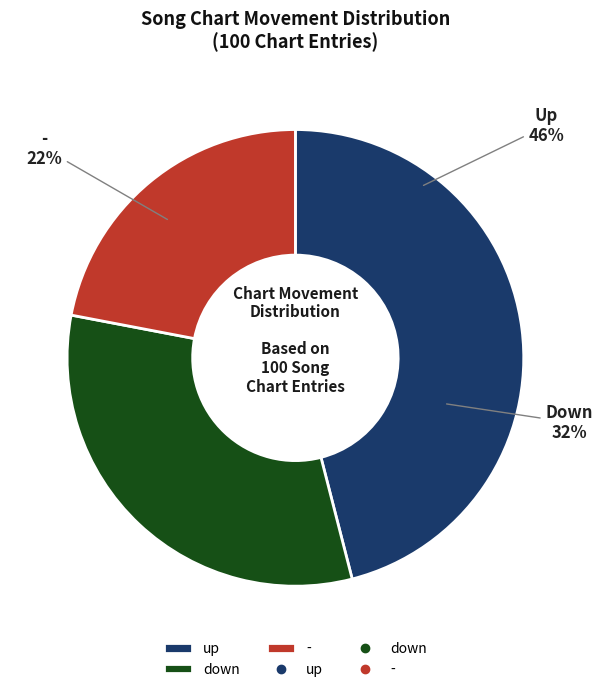

Which slice is the largest?

up